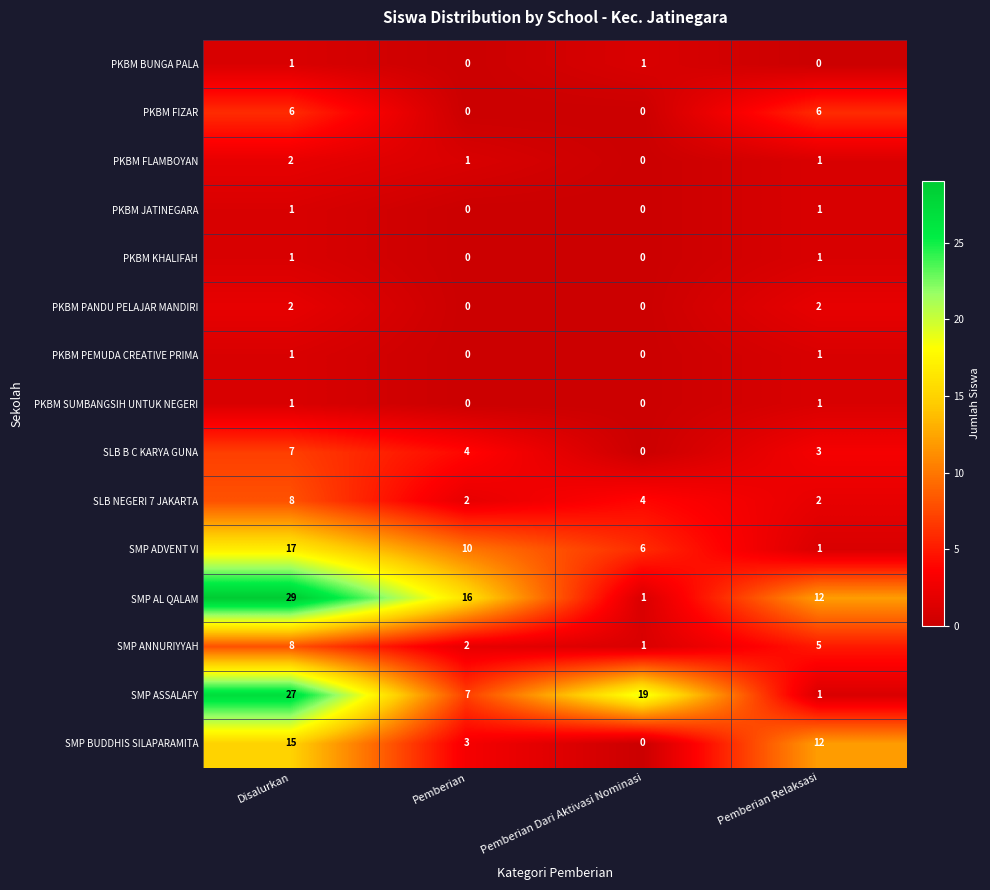

List the labels in order of SMP BUDDHIS SILAPARAMITA value, largest first.

Disalurkan, Pemberian Relaksasi, Pemberian, Pemberian Dari Aktivasi Nominasi